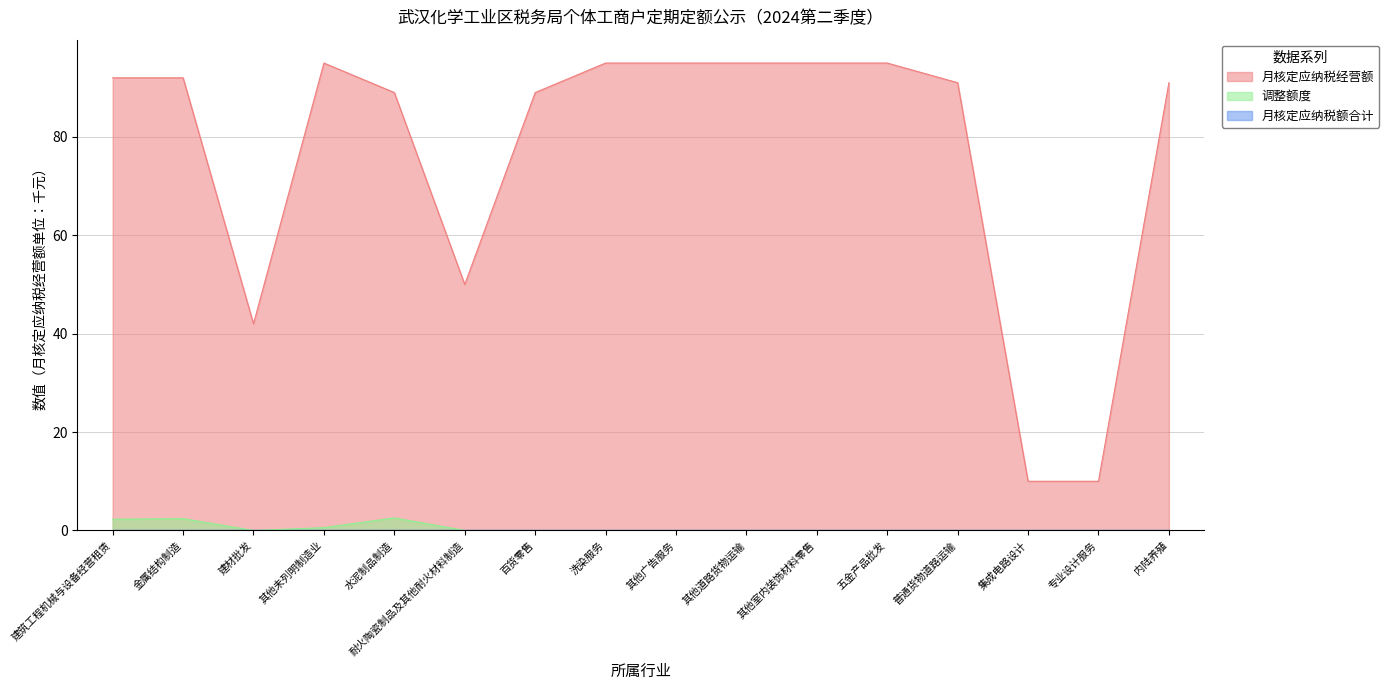

Which category has the highest value across all series?

其他未列明制造业